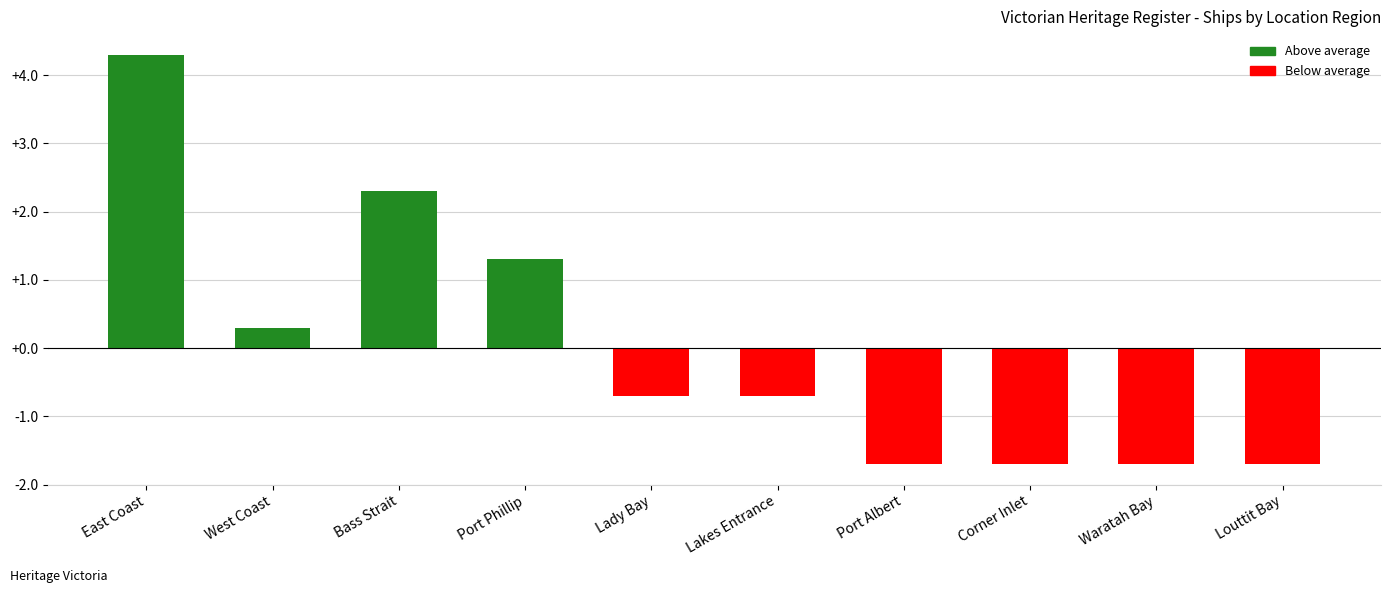

Reading right to left, list all the values displayed in this chart.

-1.7	-1.7	-1.7	-1.7	-0.7	-0.7	1.3	2.3	0.3	4.3